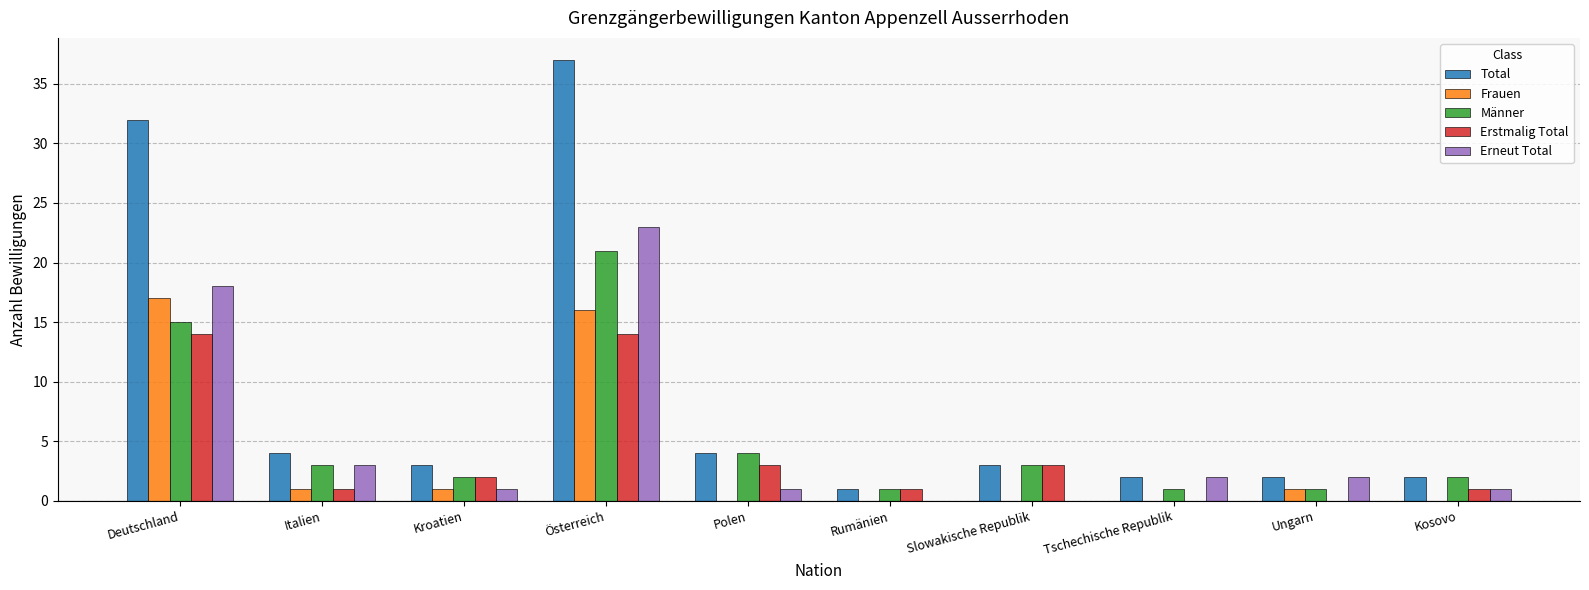

Which series has the largest total across all categories?

Total